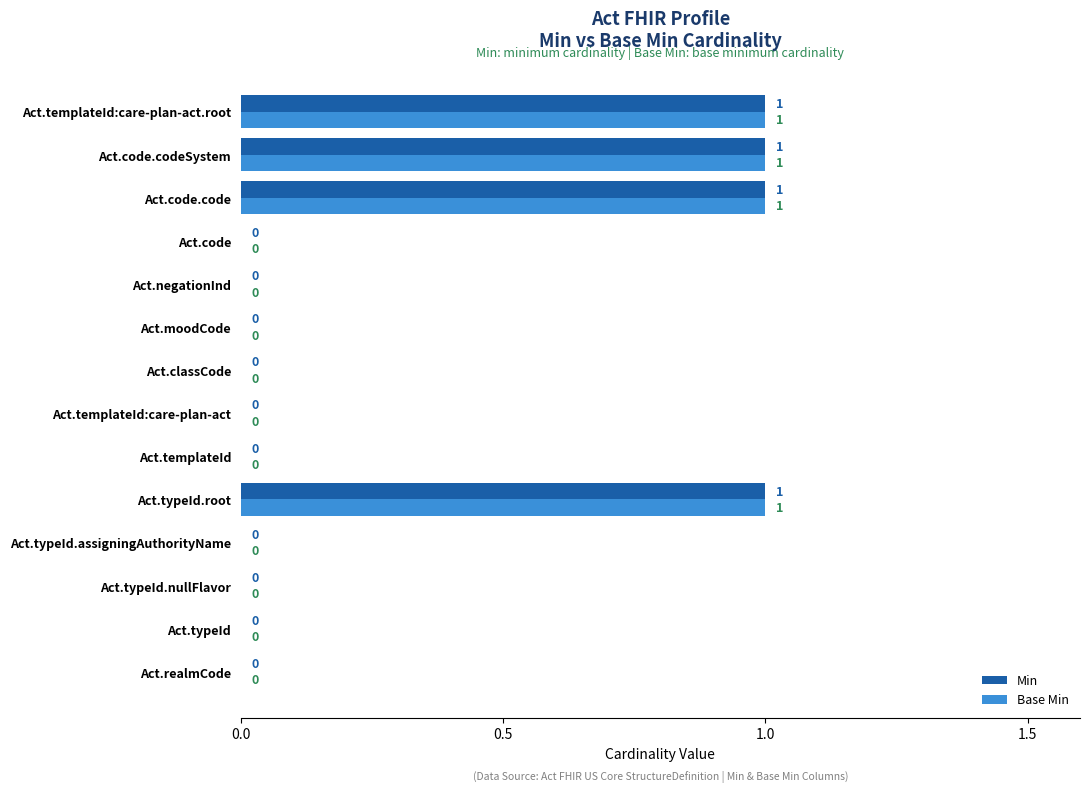

What is the sum of all Base Min values?

4